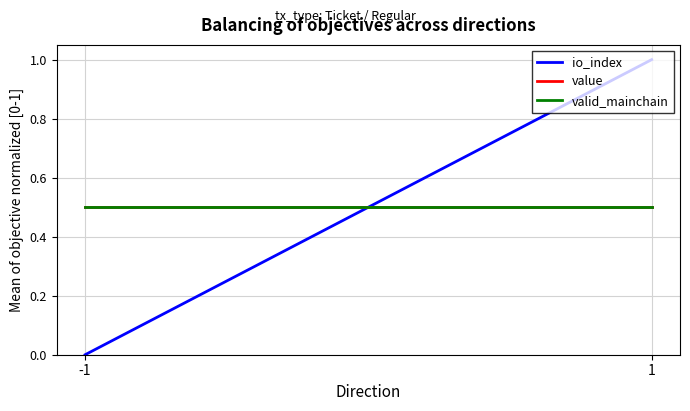

What is the value of the value point at the 1st from the left?

0.5